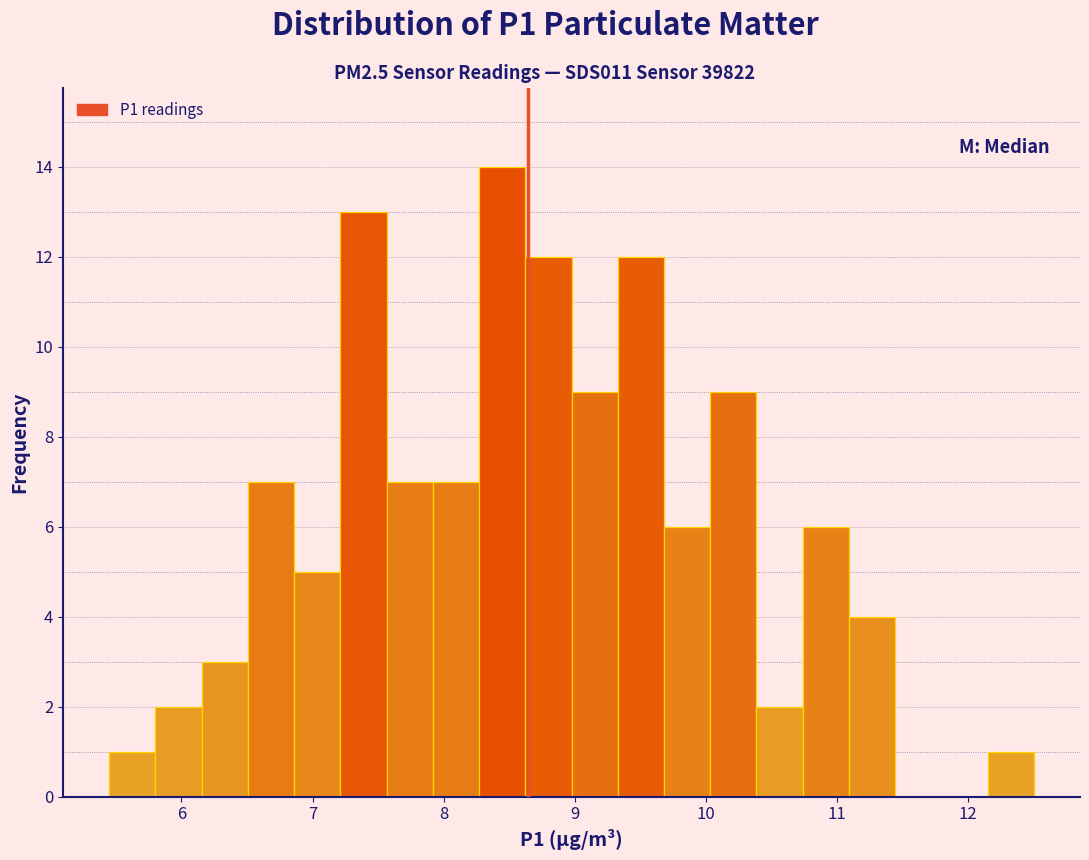

Around what value on the x-axis is the tallest bar? Give the approximate position of its centre, as read against the axis.

8.4